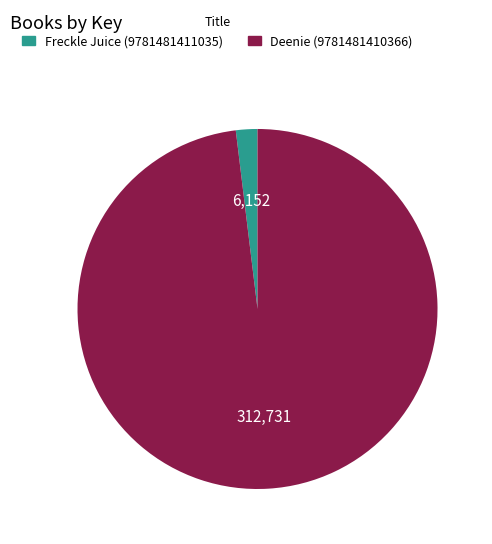

Is the sum of Deenie (9781481410366) and Freckle Juice (9781481411035) greater than half?

Yes